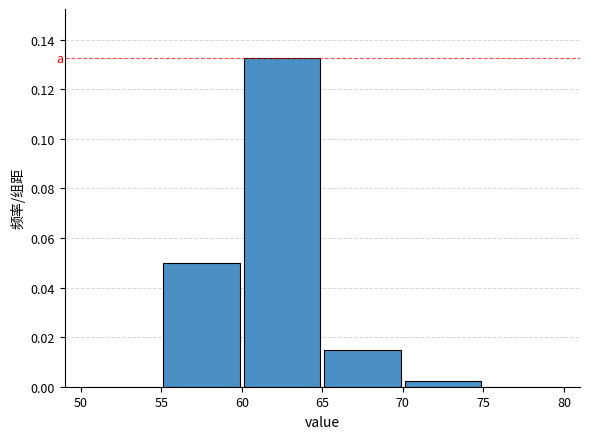

Reading left to right, list every bar in this chart as the range it spans on the x-axis followed by its height. The values are not printed on the chart, so give them approximately, as read against the axis.

50 to 55: 0
55 to 60: 0.050
60 to 65: 0.132
65 to 70: 0.016
70 to 75: 0.002
75 to 80: 0